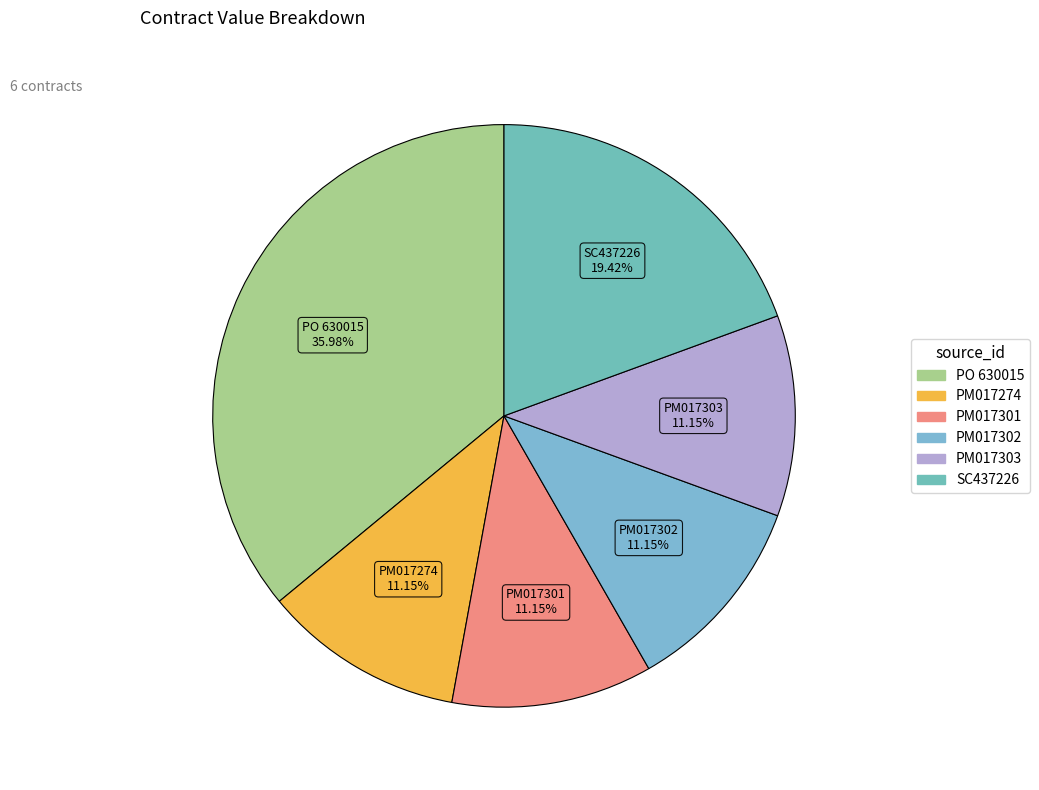

Combined, do PM017302 and PM017303 account for over 50%?

No